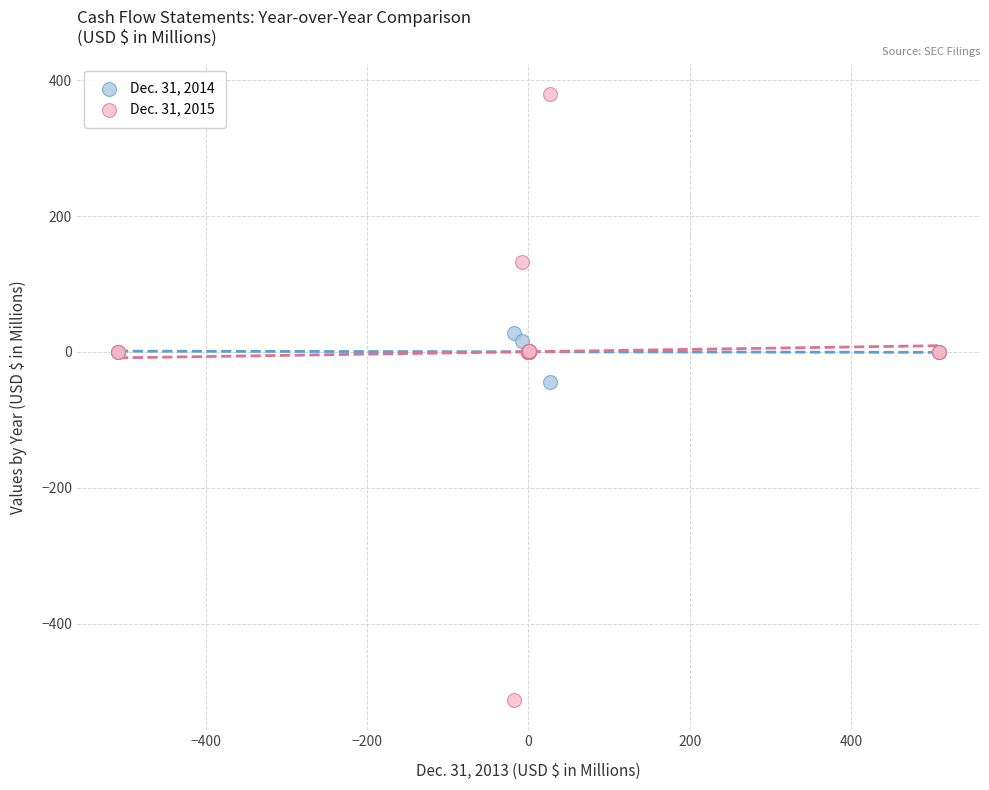

Which series reaches the maximum Y coordinate?

Dec. 31, 2015